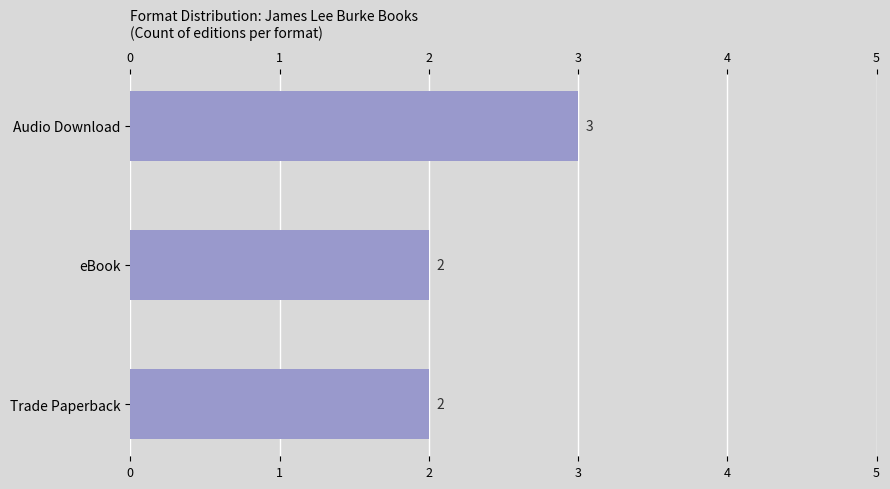

Approximately how many times larger is the value at Audio Download compared to eBook?

1.5